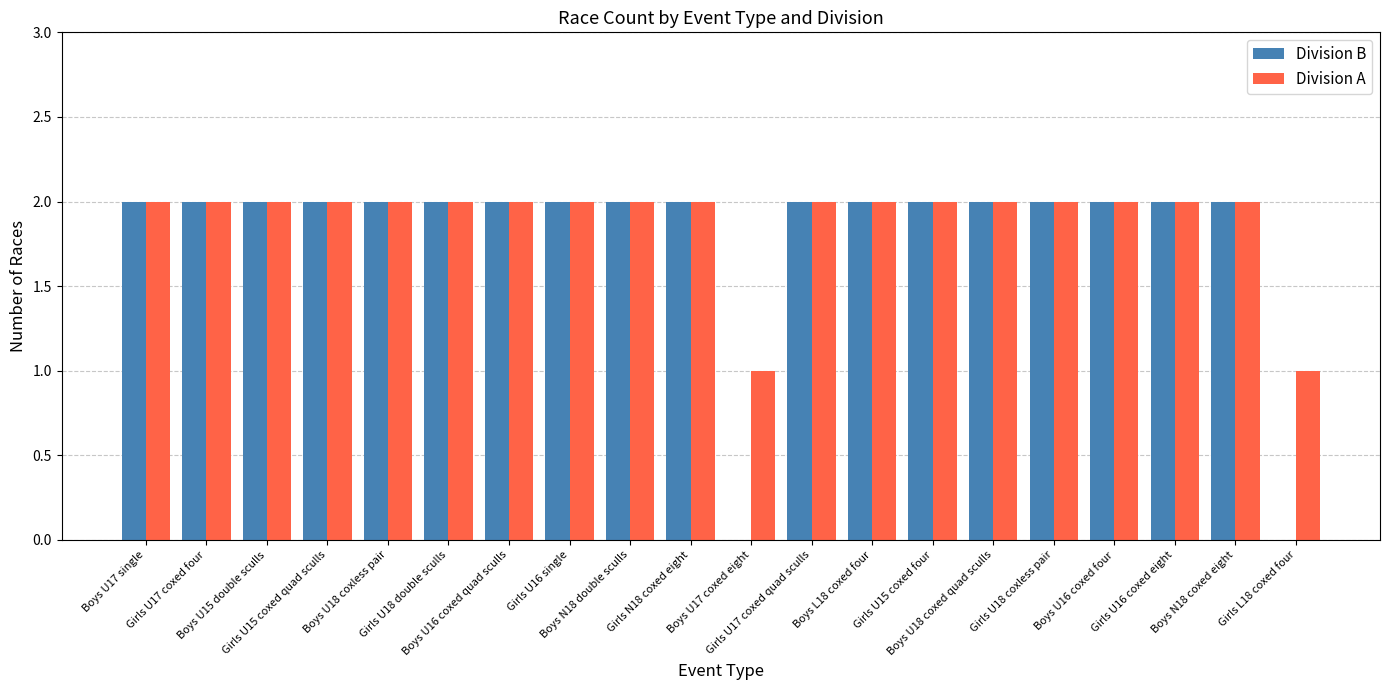

How many groups of bars are there?

20